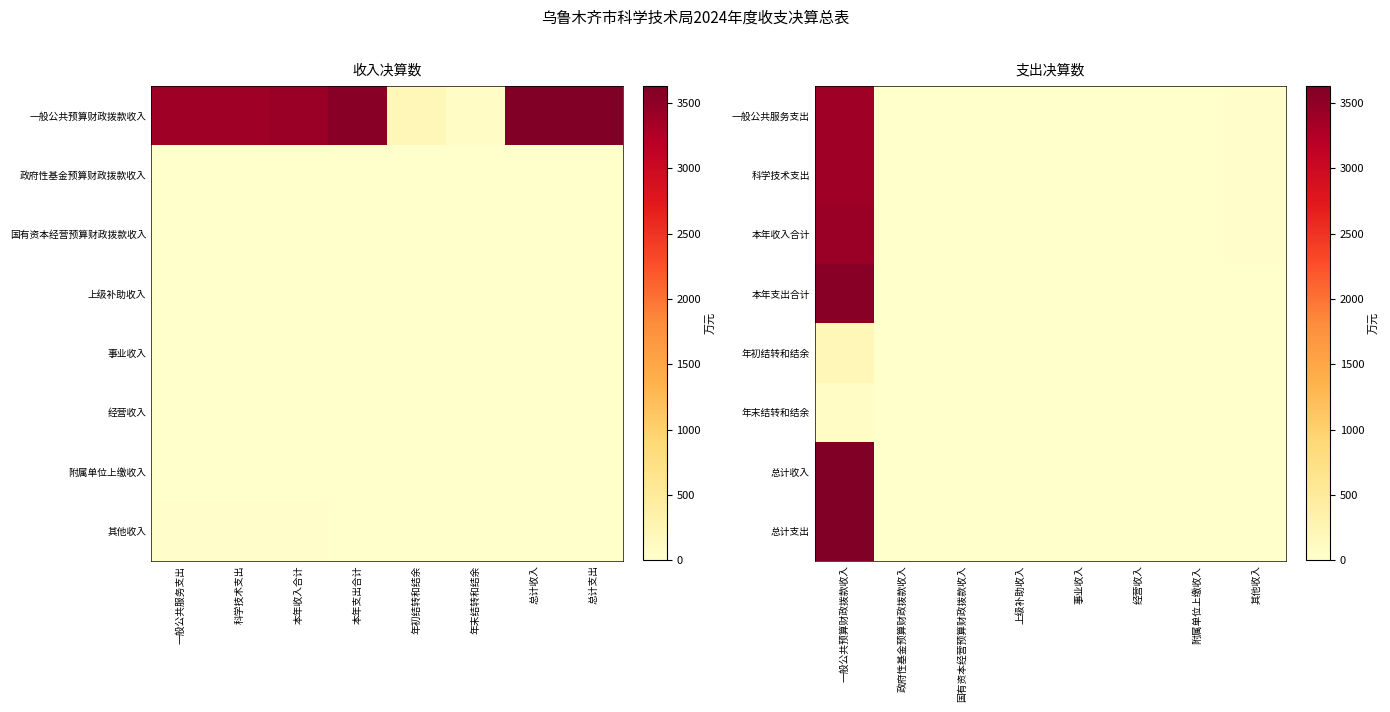

Between 本年支出合计 and 本年收入合计, which is larger?

本年支出合计